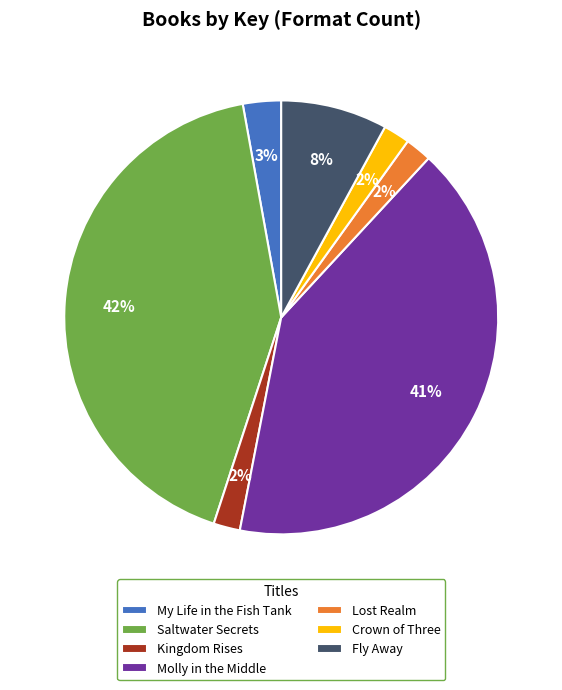

The Molly in the Middle slice represents 41% of the pie. True or false?

True